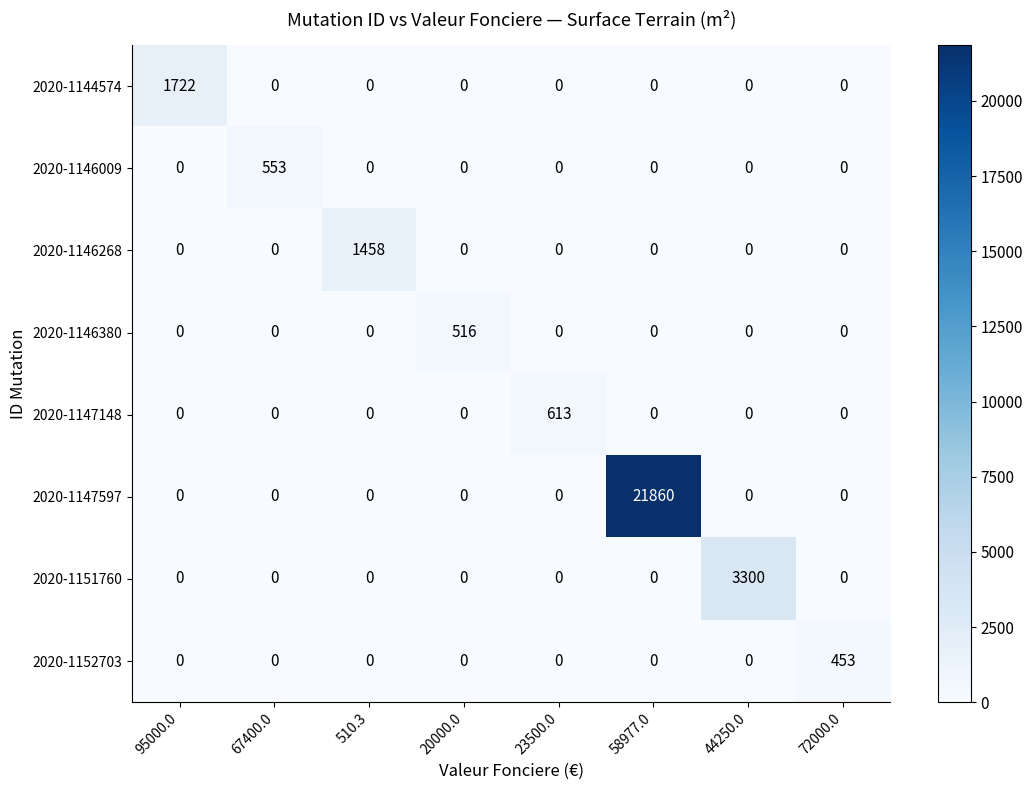

Rank the series by their maximum value, from highest to lowest.

2020-1147597, 2020-1151760, 2020-1144574, 2020-1146268, 2020-1147148, 2020-1146009, 2020-1146380, 2020-1152703